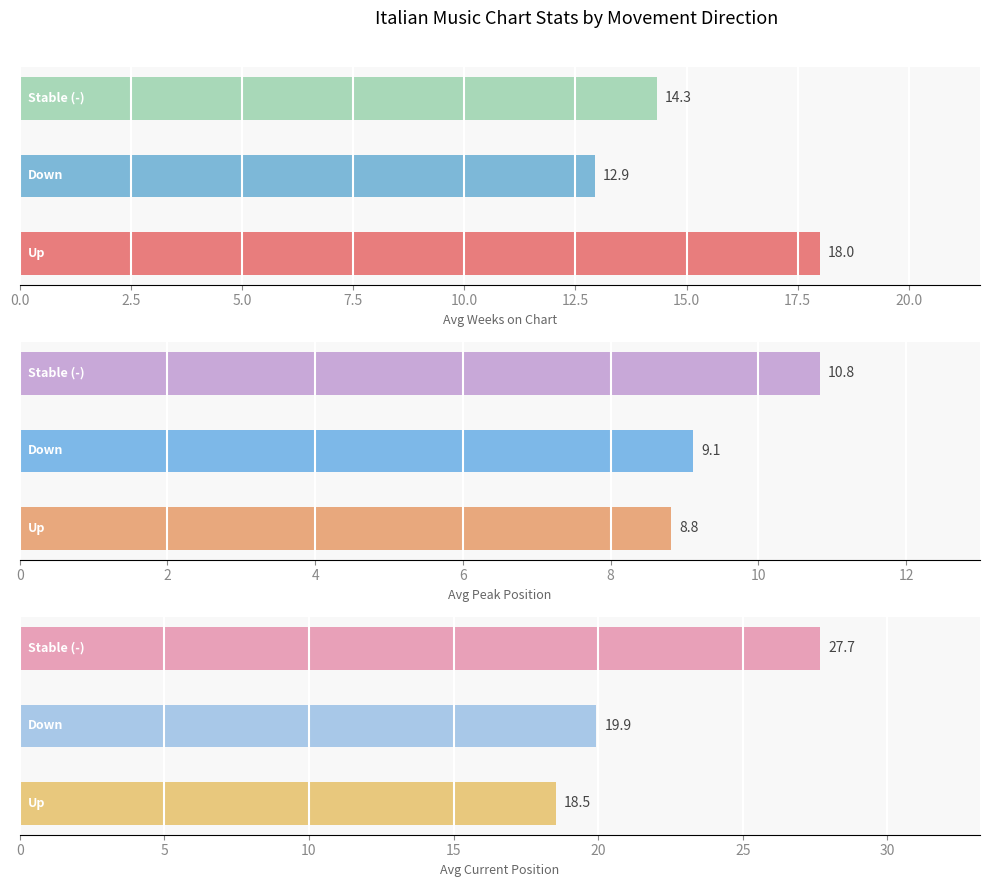

The Avg Peak Position series shows 11.8 at 0.0. True or false?

False